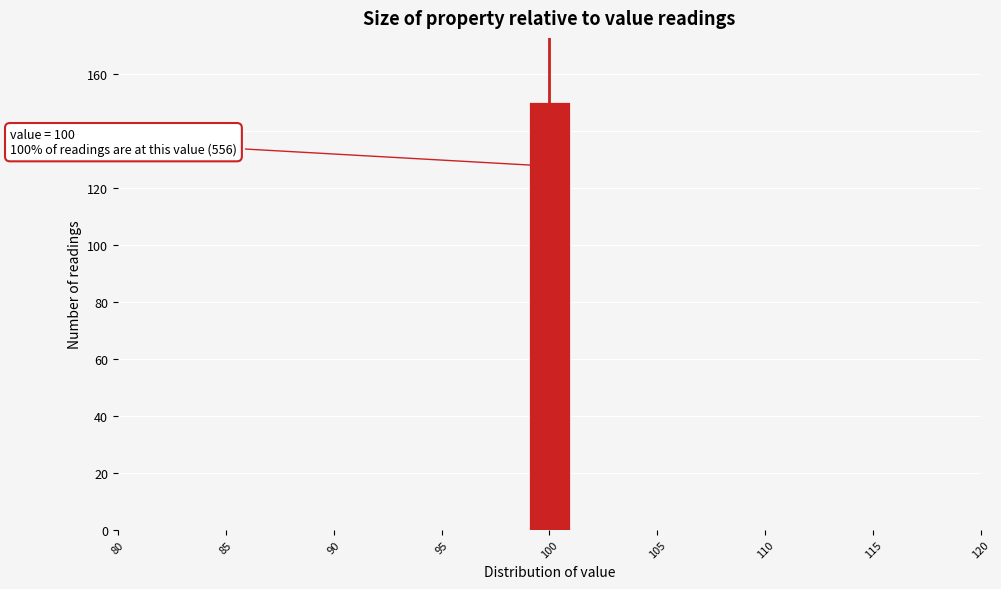

Which range on the x-axis has the tallest bar?

99 to 101